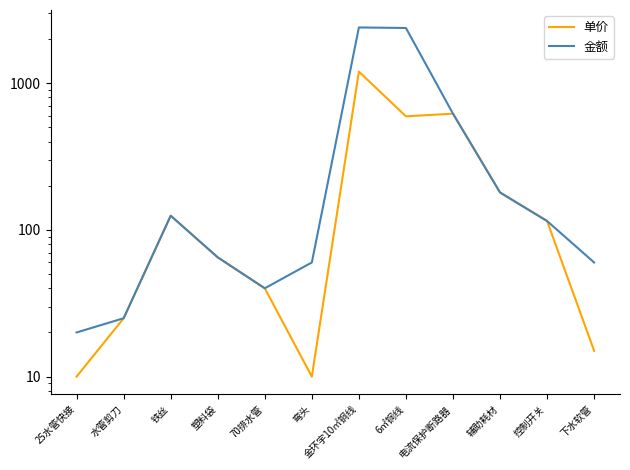

Is it true that 金额 equals 8 at 70排水管?

False